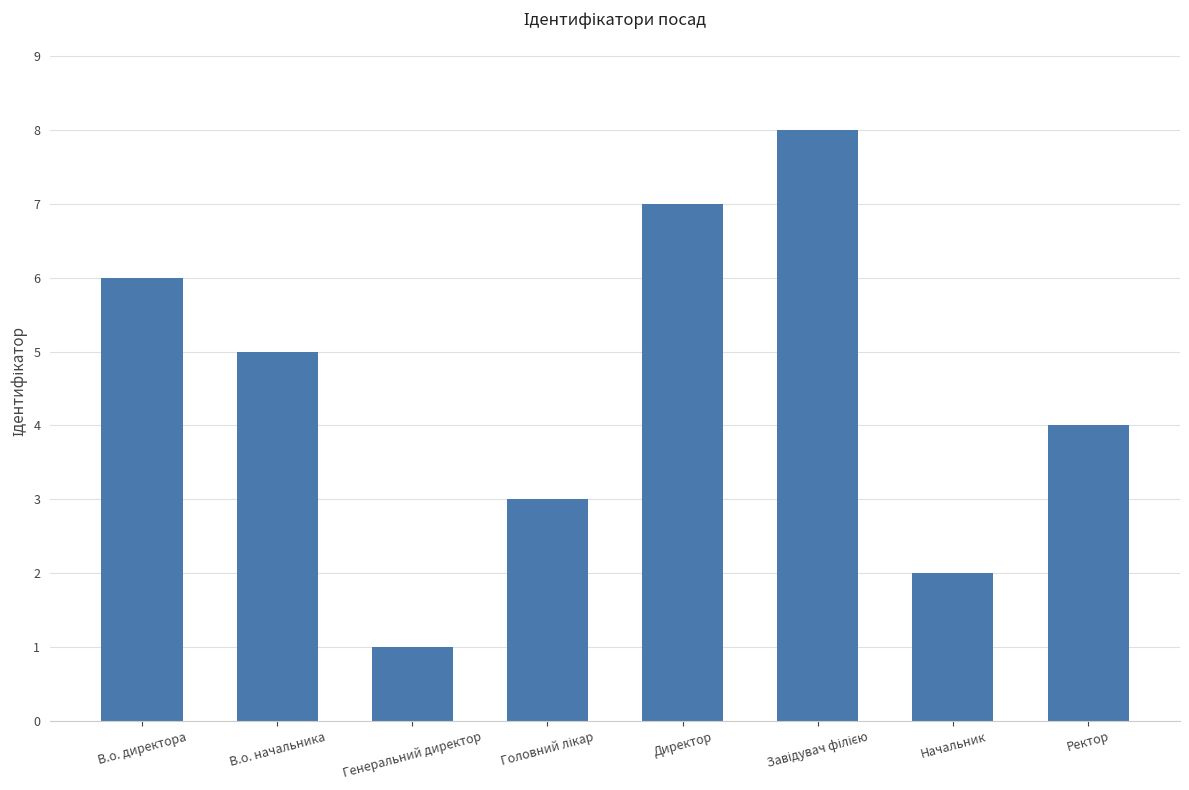

True or false: the data shows 7 at Директор.

True